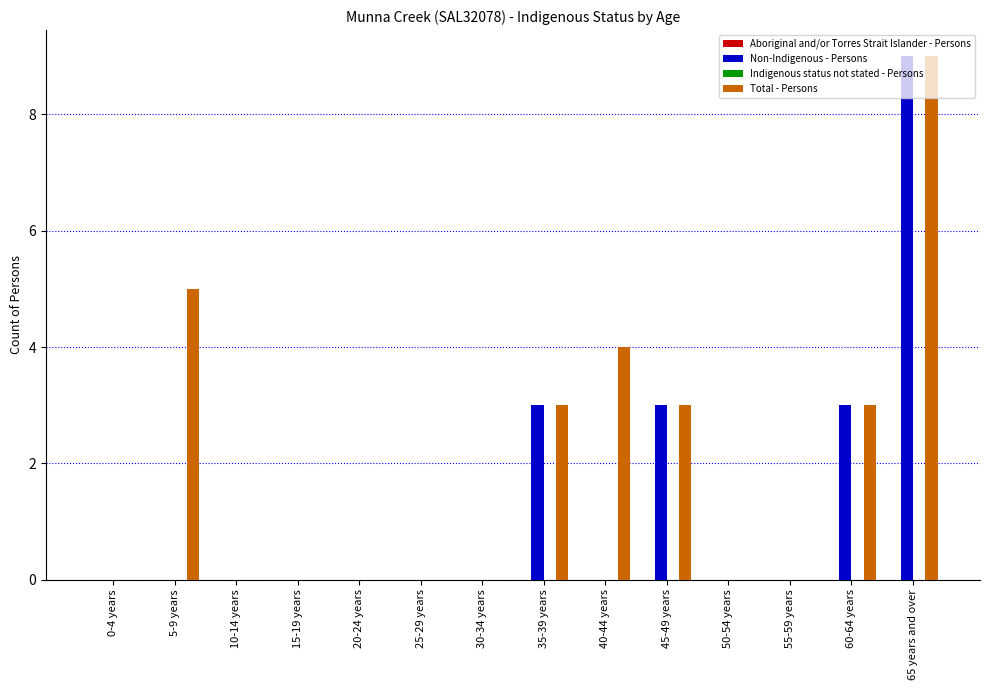

What is the total value across all series at 65 years and over?

18